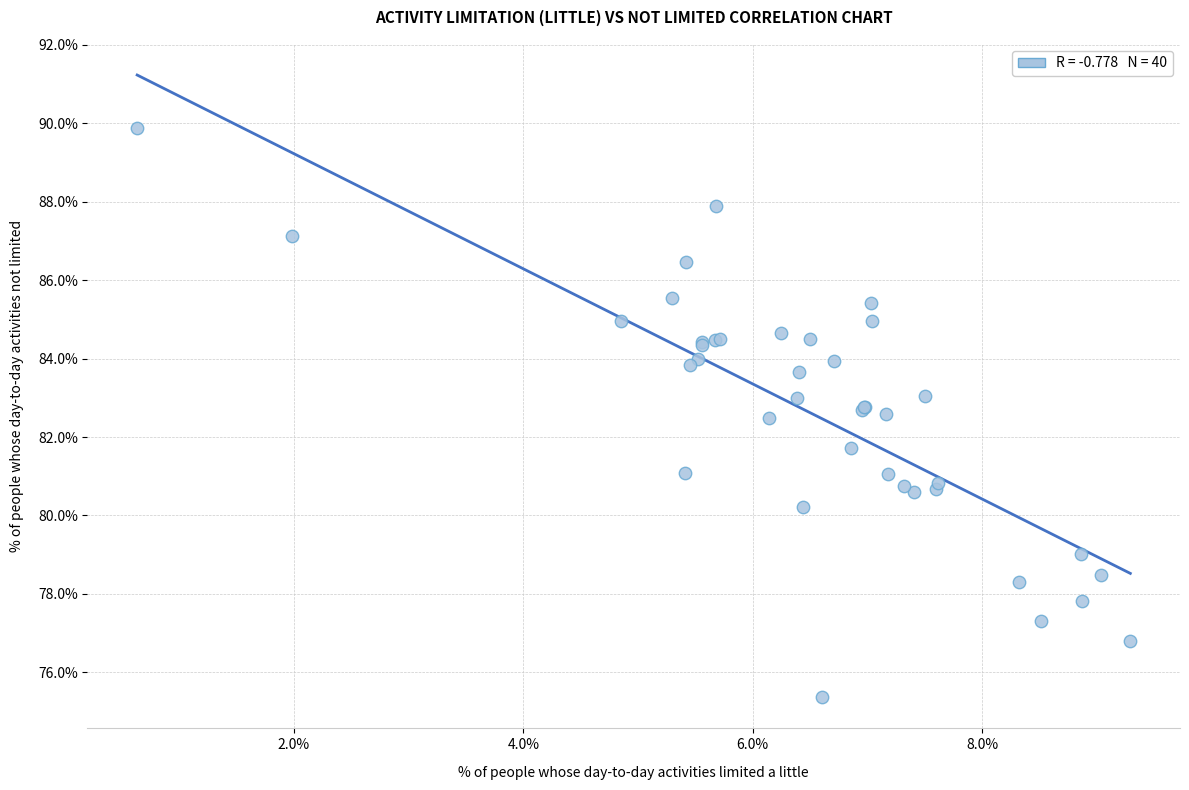

What Y value in the scatter plot is closest to 82?

81.7